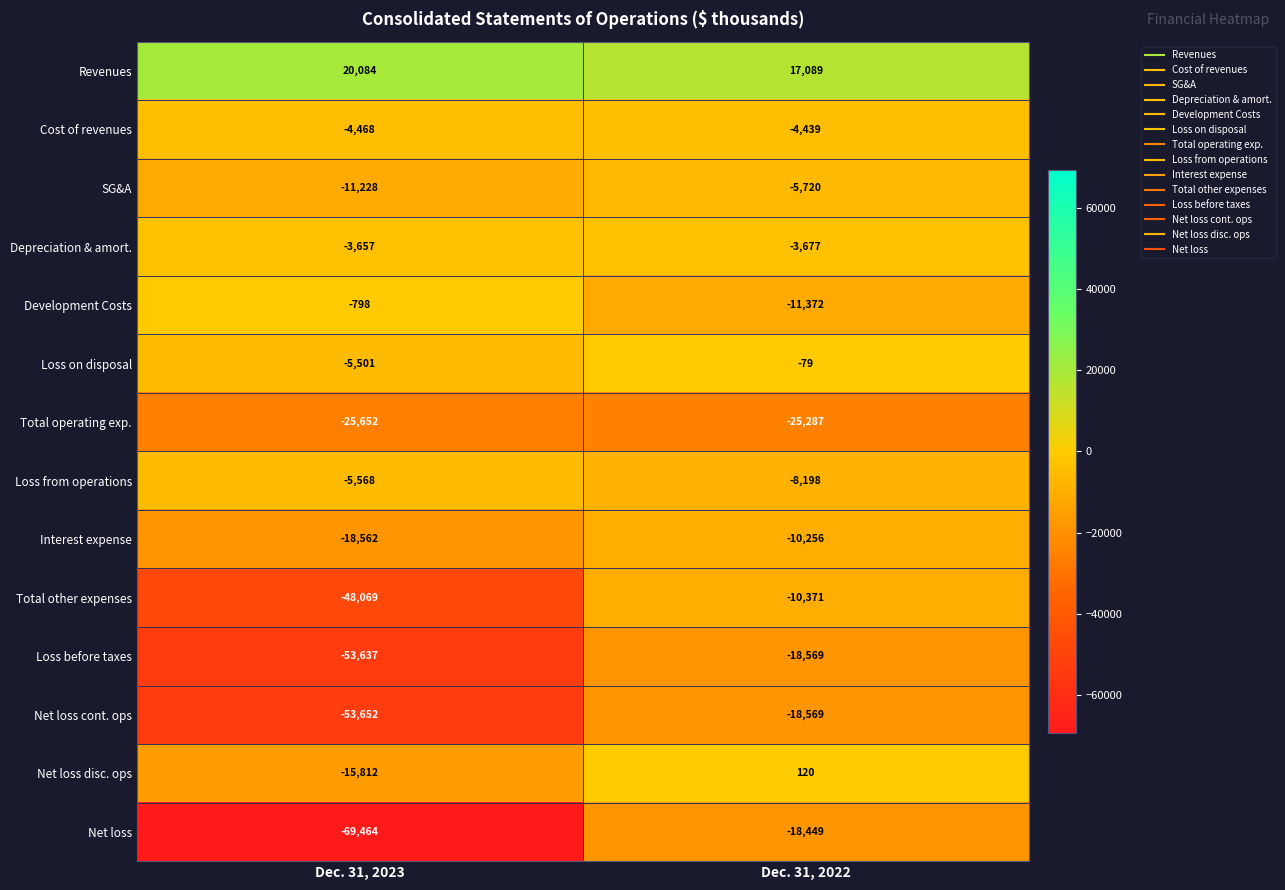

True or false: Cost of revenues has a value of -4468 at Dec. 31, 2023.

True